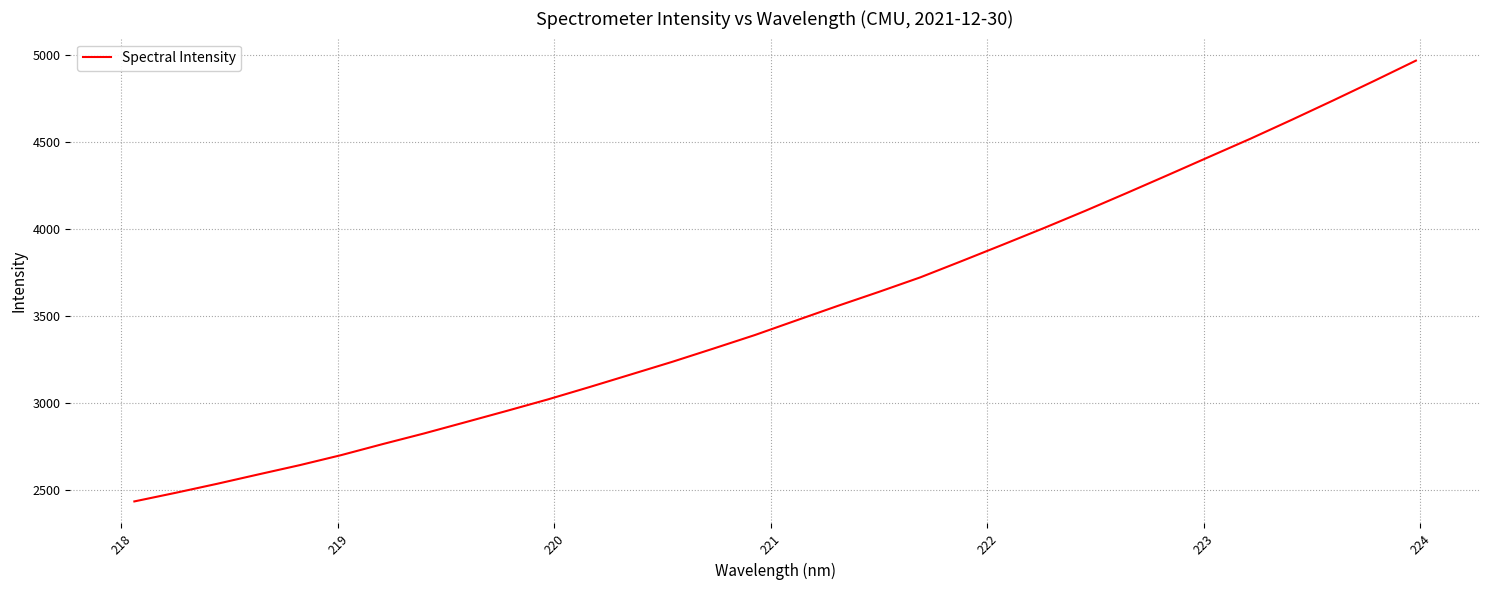

What is the minimum value shown in the chart?

2434.6